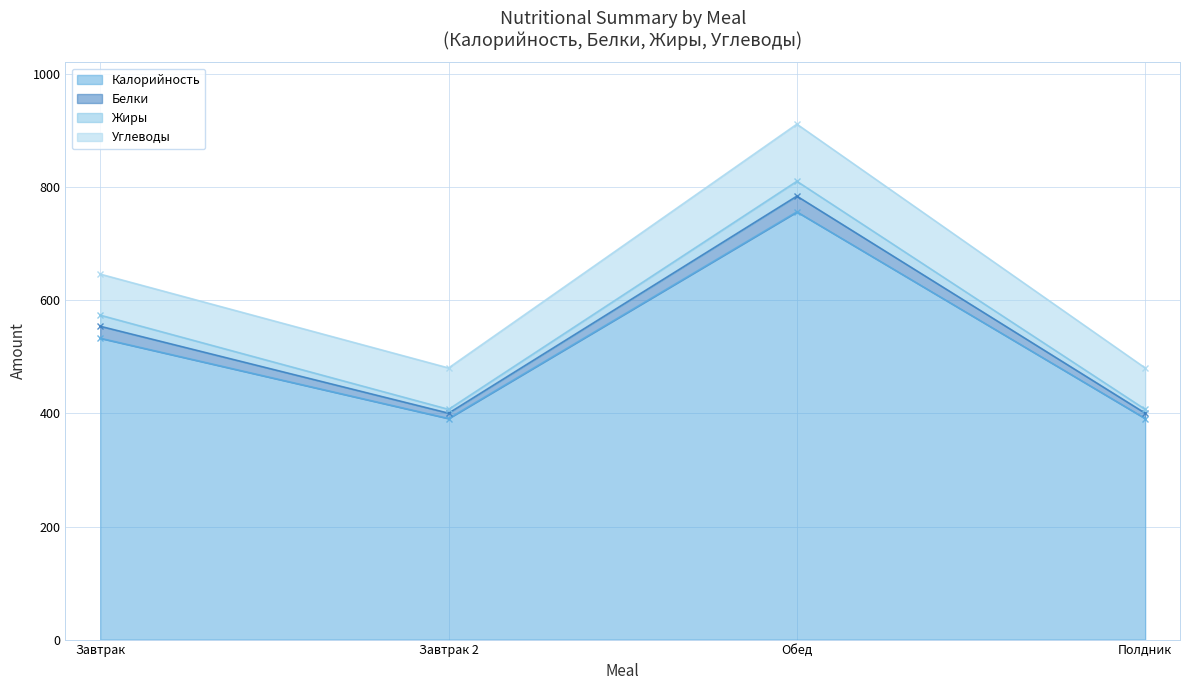

Reading left to right, transcribe all the data shown in this chart.

Калорийность: Завтрак=533.1	Завтрак 2=391.1	Обед=756.7	Полдник=391.1
Белки: Завтрак=21.1	Завтрак 2=9.4	Обед=27.9	Полдник=9.4
Жиры: Завтрак=19.6	Завтрак 2=6.8	Обед=26.3	Полдник=6.8
Углеводы: Завтрак=72.7	Завтрак 2=73.2	Обед=101.1	Полдник=73.2